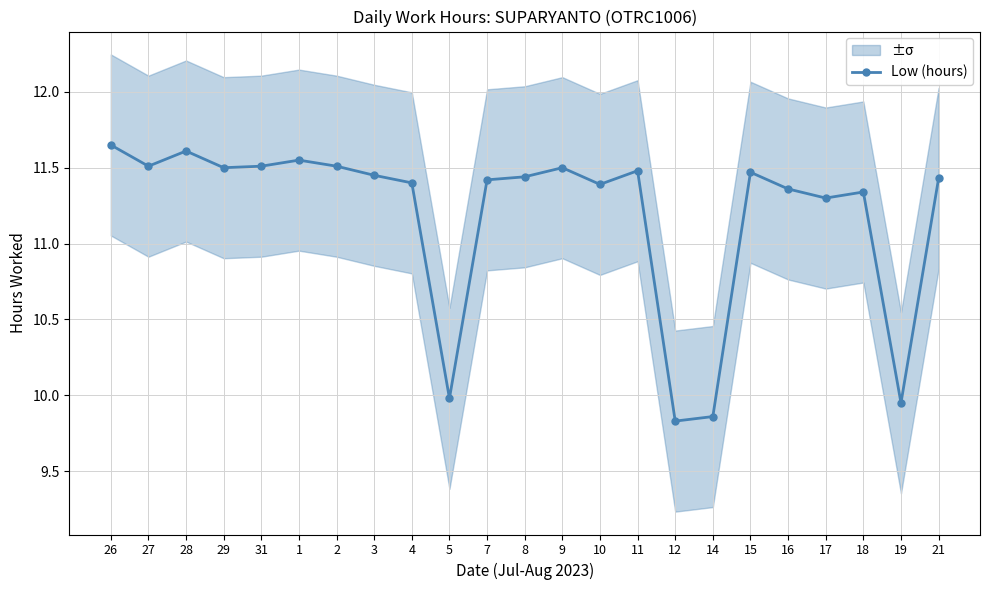

List the labels in order of value, largest first.

26, 28, 1, 27, 31, 2, 29, 9, 11, 15, 3, 8, 21, 7, 4, 10, 16, 18, 17, 5, 19, 14, 12